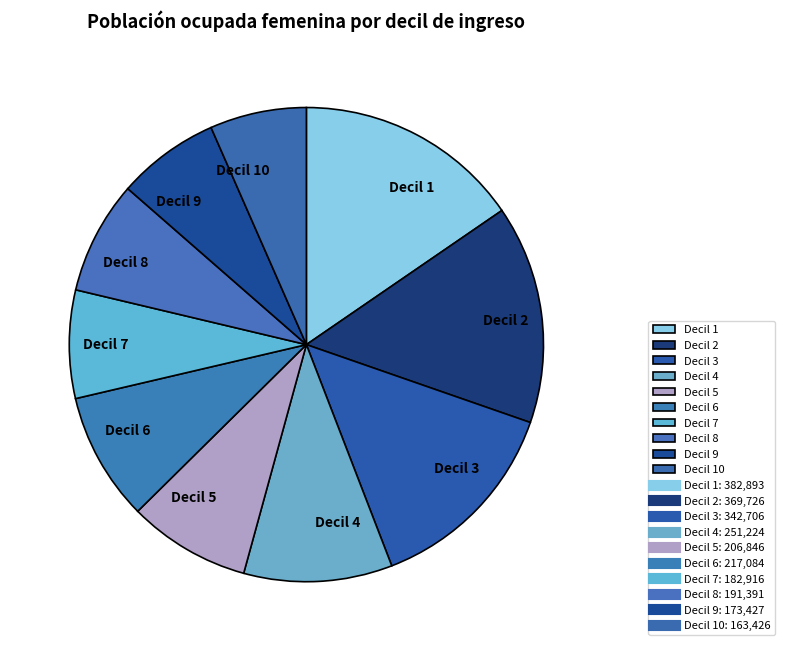

Does Decil 5 account for over 50% of the chart?

No